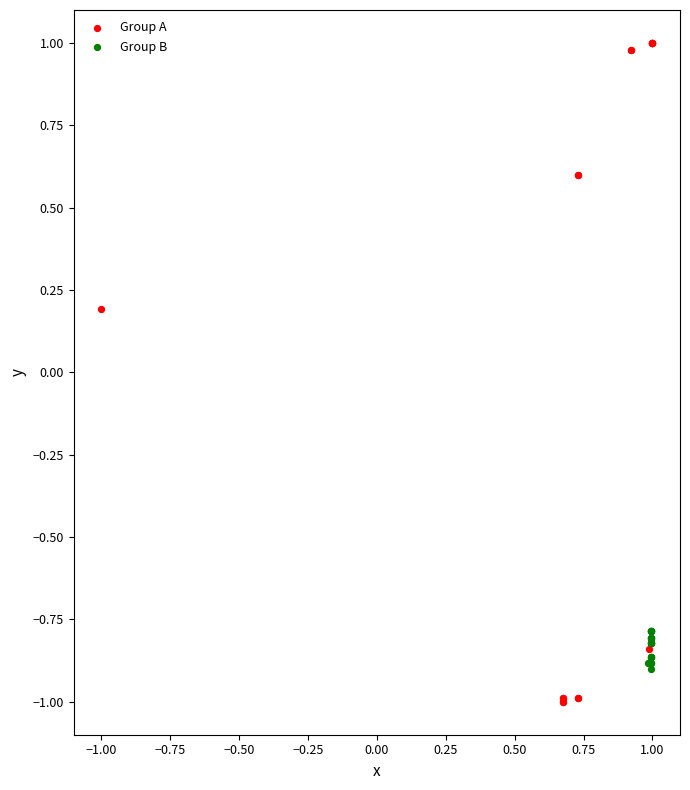

Which series reaches the minimum Y coordinate?

Group A